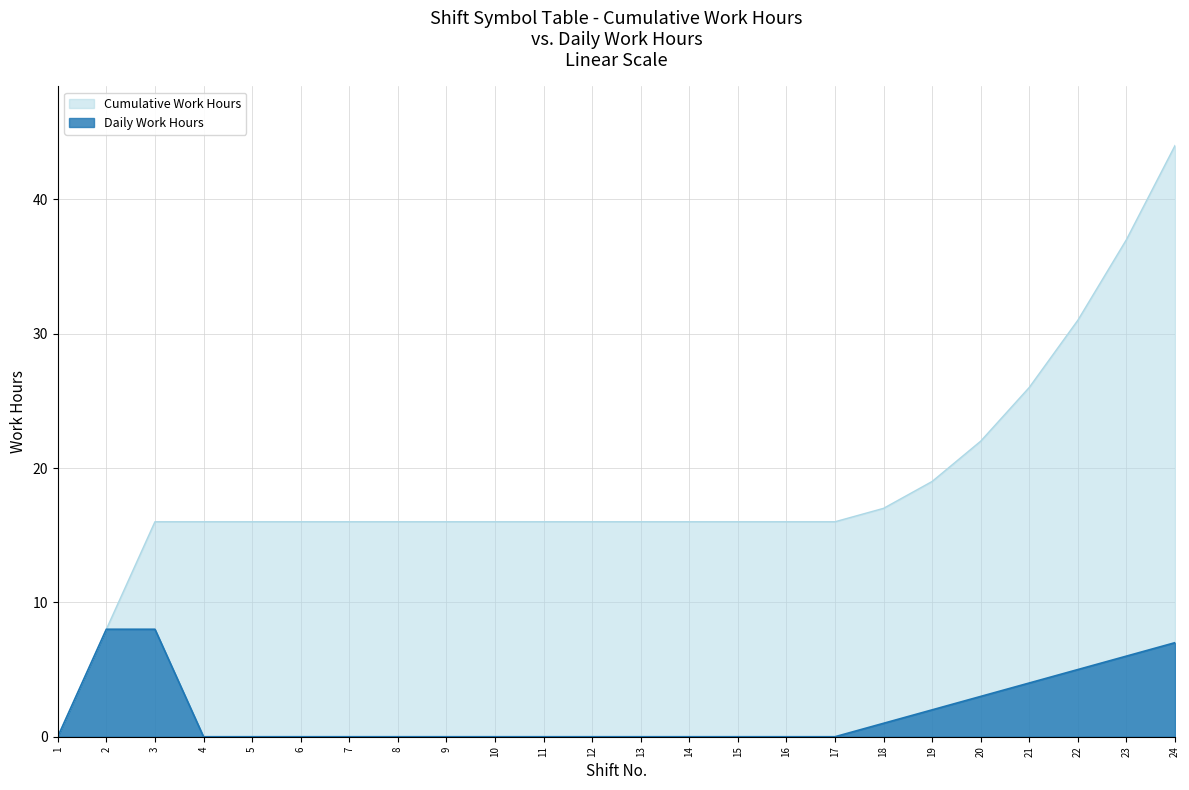

How many data points in Cumulative Work Hours are above 15?

22